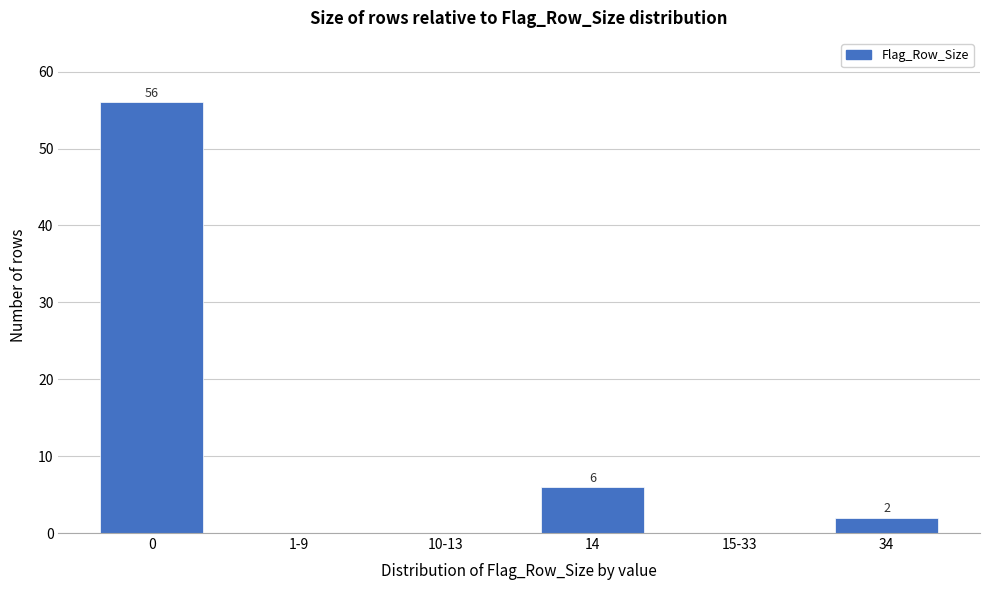

Reading left to right, what are all the values shown in this chart?

0=56	1-9=0	10-13=0	14=6	15-33=0	34=2